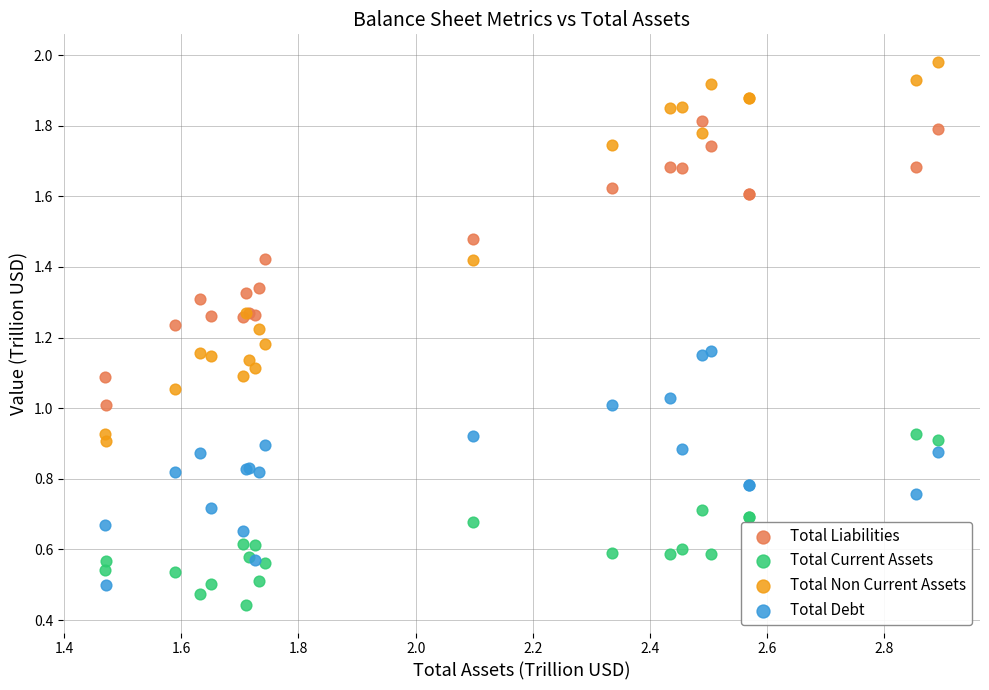

Which series contains the lowest Y value?

Total Current Assets